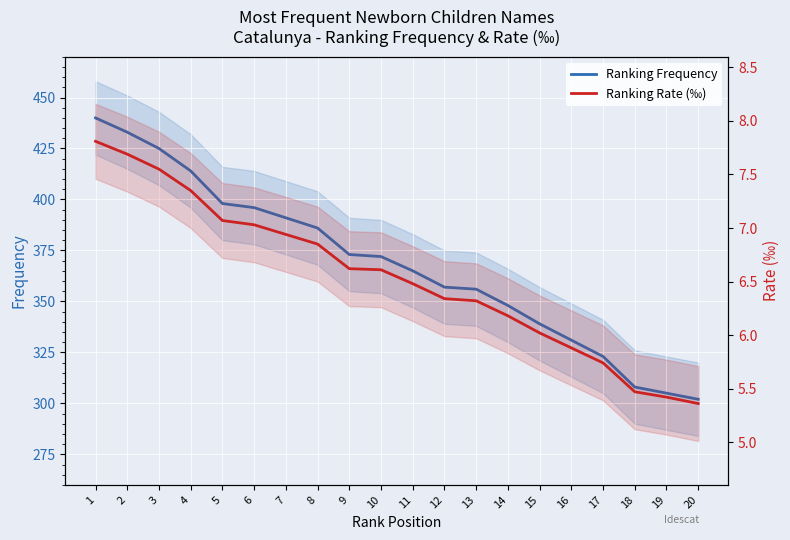

What is the greatest value displayed?

440.0